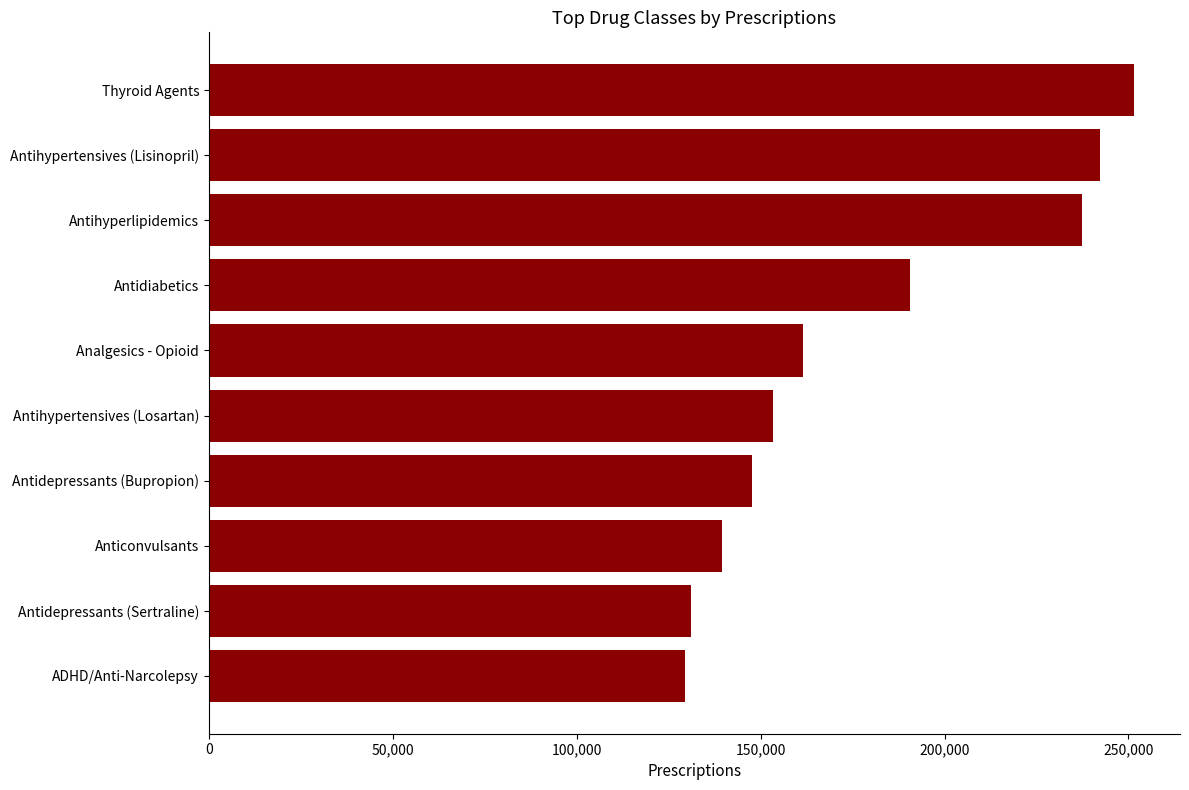

Approximately how many times larger is the value at Antidepressants (Bupropion) compared to Antidiabetics?

0.8